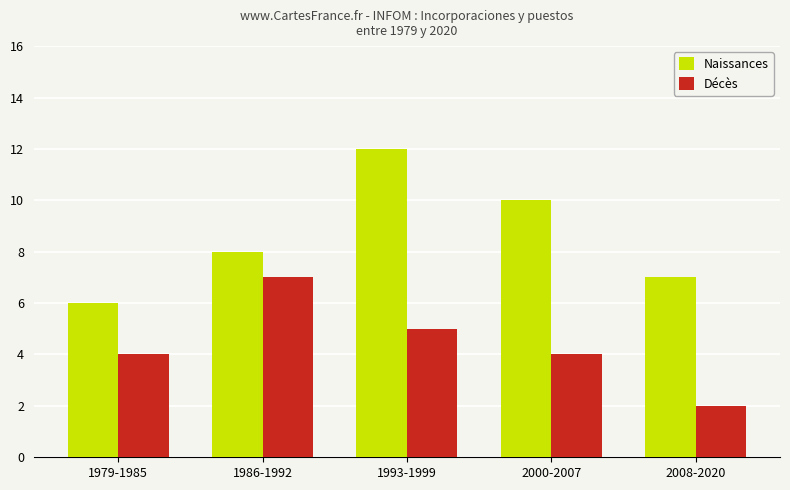

At 1979-1985, list the series in order from largest to smallest.

Naissances, Décès